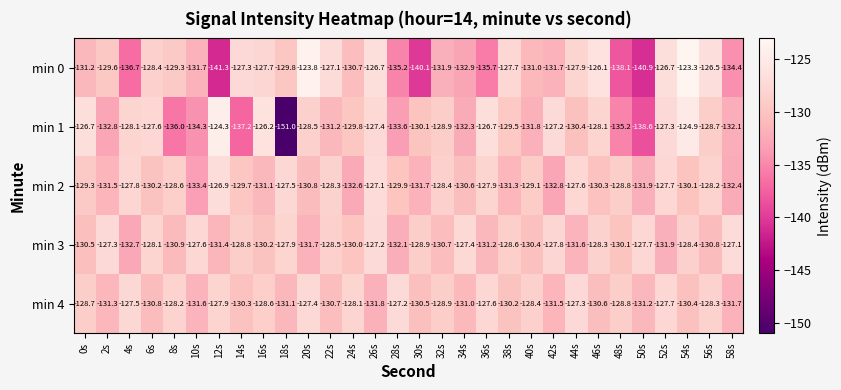

List the series in order of their peak value, highest first.

min 0, min 1, min 2, min 3, min 4